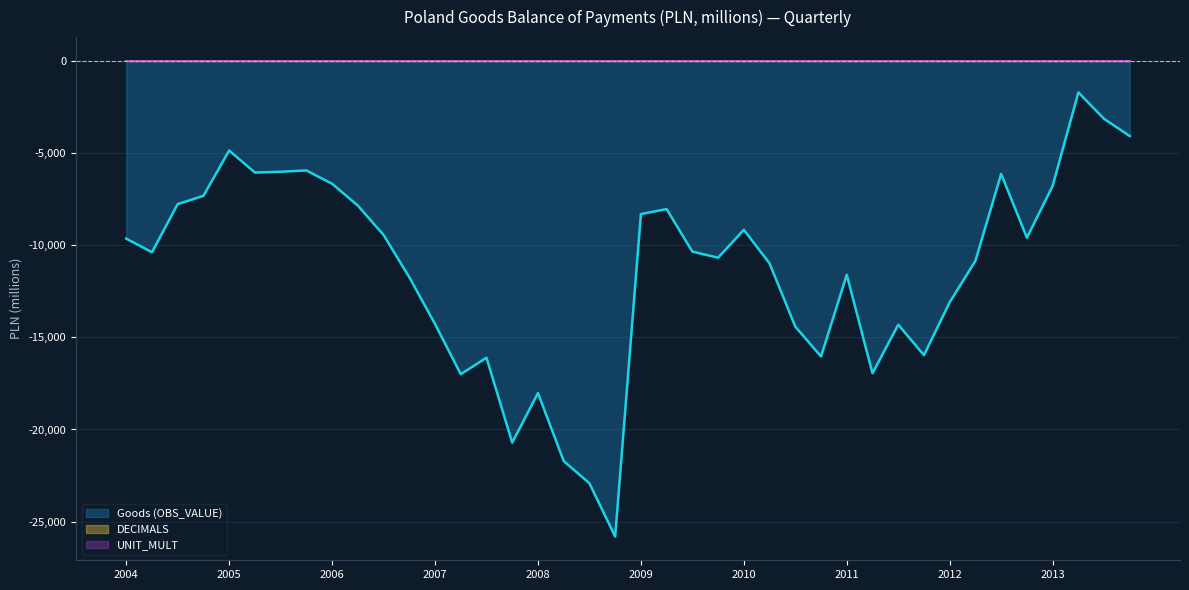

True or false: UNIT_MULT and Goods (OBS_VALUE) cross at least once.

False